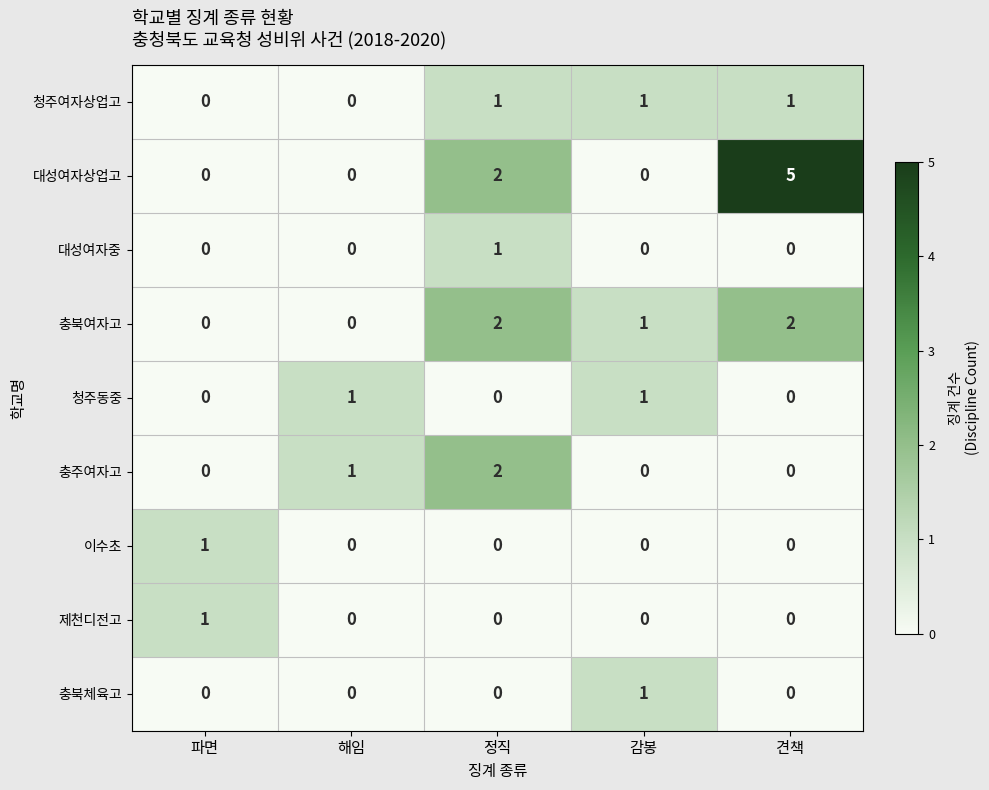

Between 감봉 and 견책, which series saw the biggest shift?

대성여자상업고